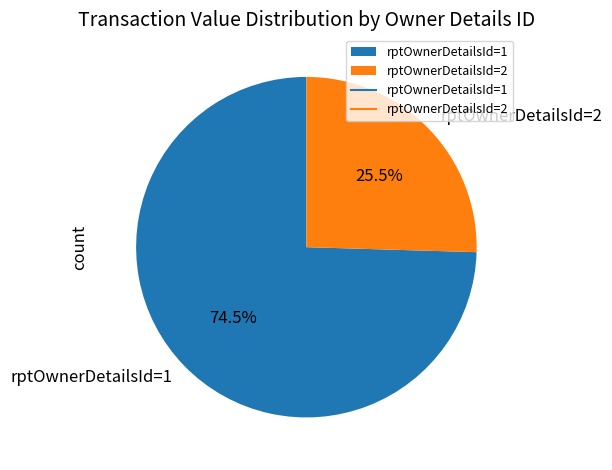

Which category has the biggest portion of the pie?

rptOwnerDetailsId=1